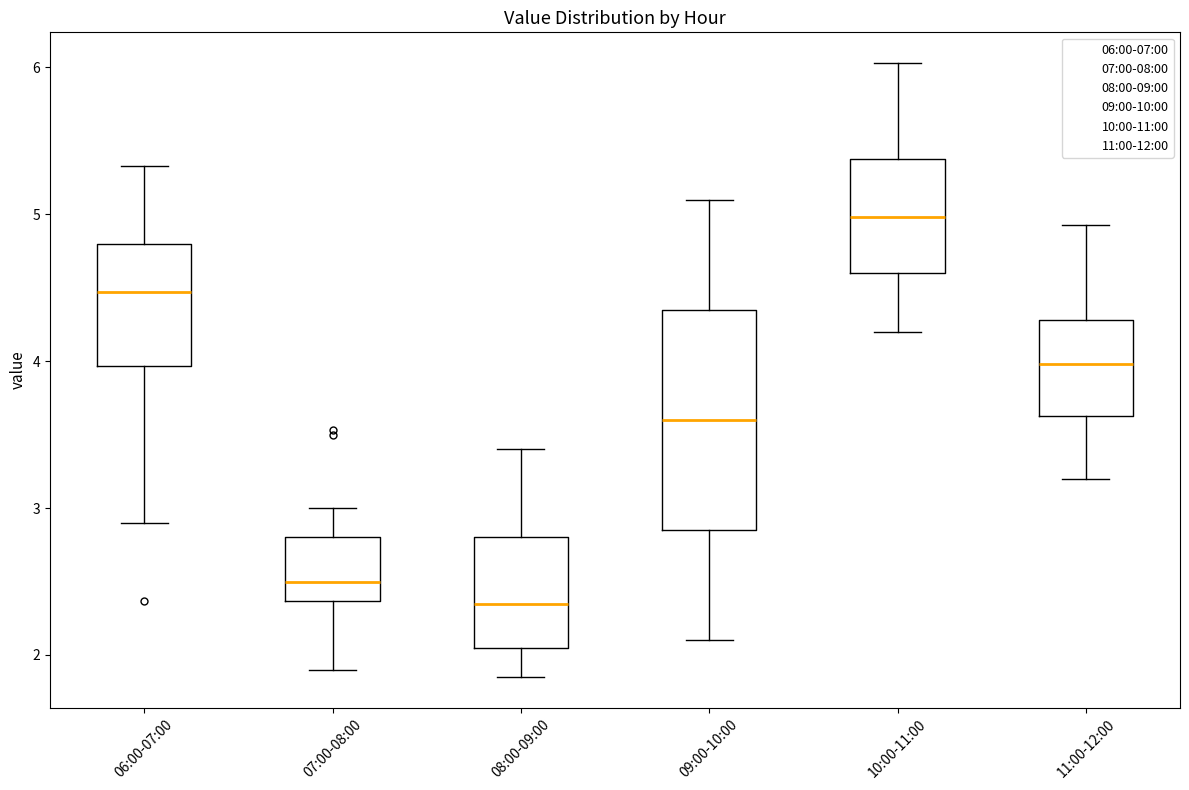

Reading left to right, transcribe this box plot: for each box, give where its median line is, the range the box spans, and where its two whiskers end, as read against the y-axis. The values are not printed on the chart, so give them approximately, as read against the axis.

06:00-07:00: median 4.5, box 4.0 to 4.8, whiskers 2.9 to 5.3
07:00-08:00: median 2.5, box 2.4 to 2.8, whiskers 1.9 to 3.0
08:00-09:00: median 2.4, box 2.1 to 2.8, whiskers 1.9 to 3.4
09:00-10:00: median 3.6, box 2.9 to 4.4, whiskers 2.1 to 5.1
10:00-11:00: median 5.0, box 4.6 to 5.4, whiskers 4.2 to 6.0
11:00-12:00: median 4.0, box 3.6 to 4.3, whiskers 3.2 to 4.9